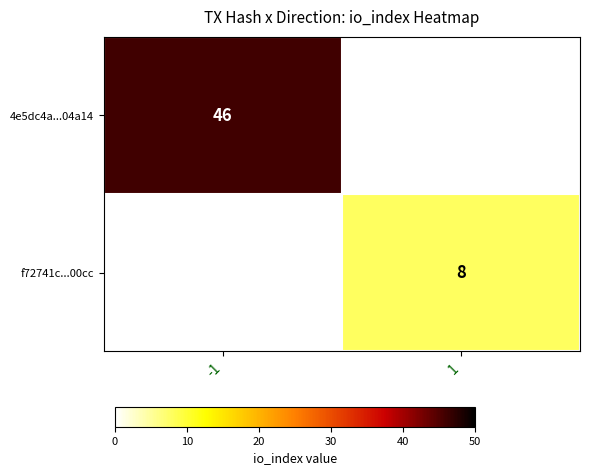

True or false: 4e5dc4a...04a14 has a value of 12 at -1.

False